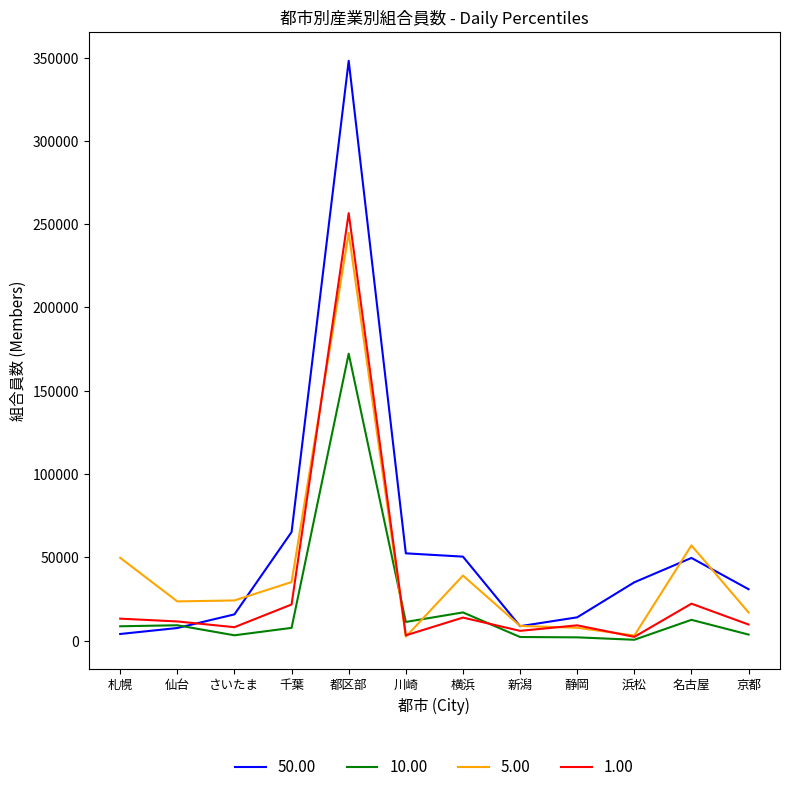

Is it true that 10.00 equals 11209 at 川崎?

True